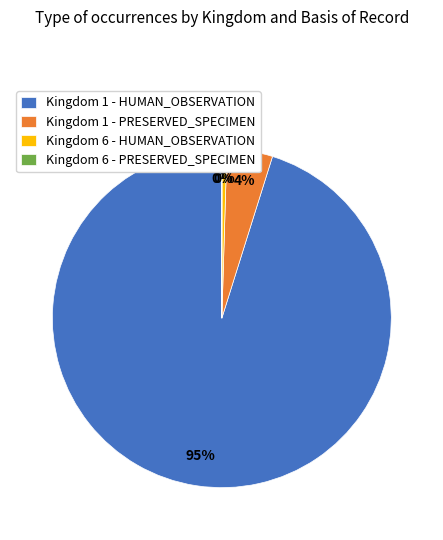

True or false: Kingdom 6 - HUMAN_OBSERVATION accounts for 0% of the total.

True